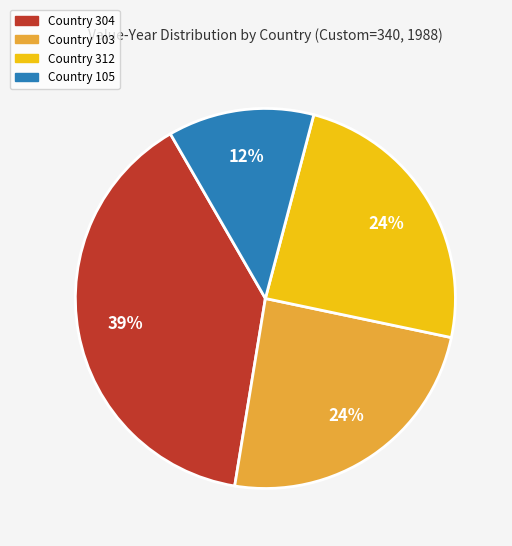

To the nearest percent, what is the difference between the largest and smallest slice percentages?

27%